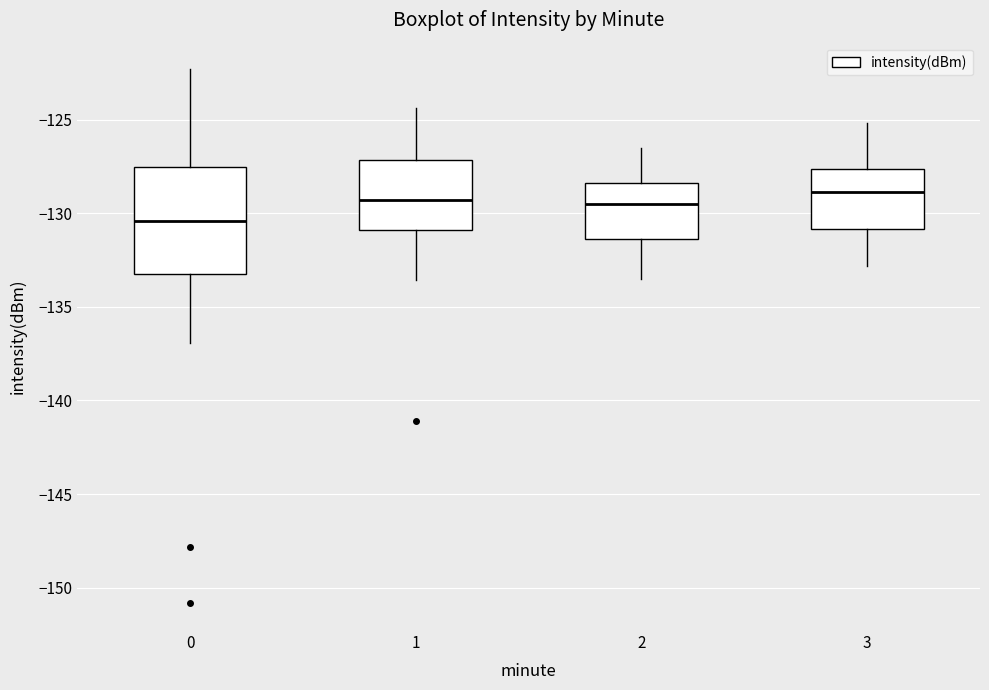

Where does the lower whisker of the box at x = 1 end on the y-axis? The values are not printed on the chart, so give them approximately, as read against the axis.

-133.5